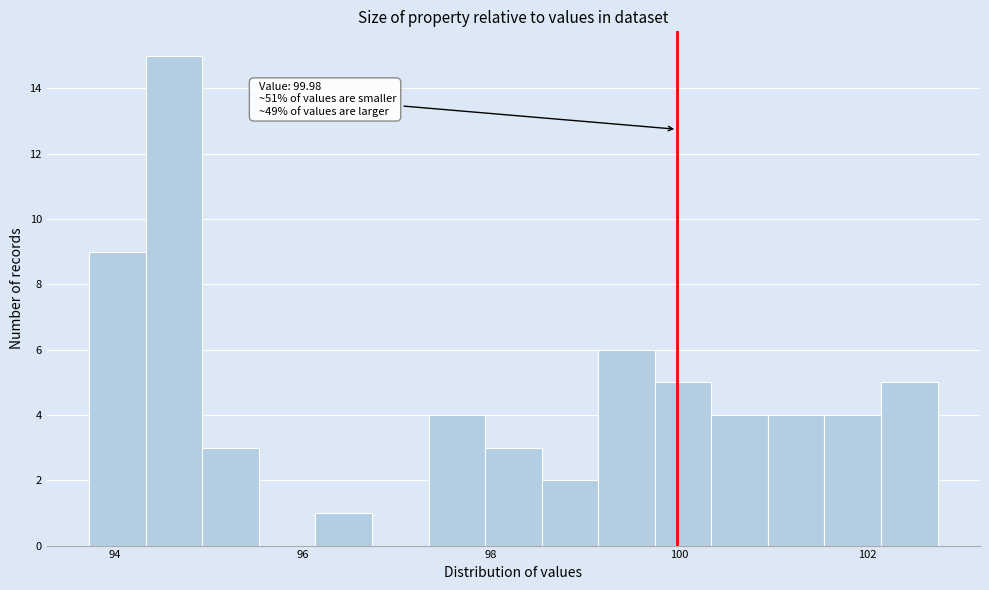

Read against the x-axis, roughly where is the centre of the tallest bar?

94.6